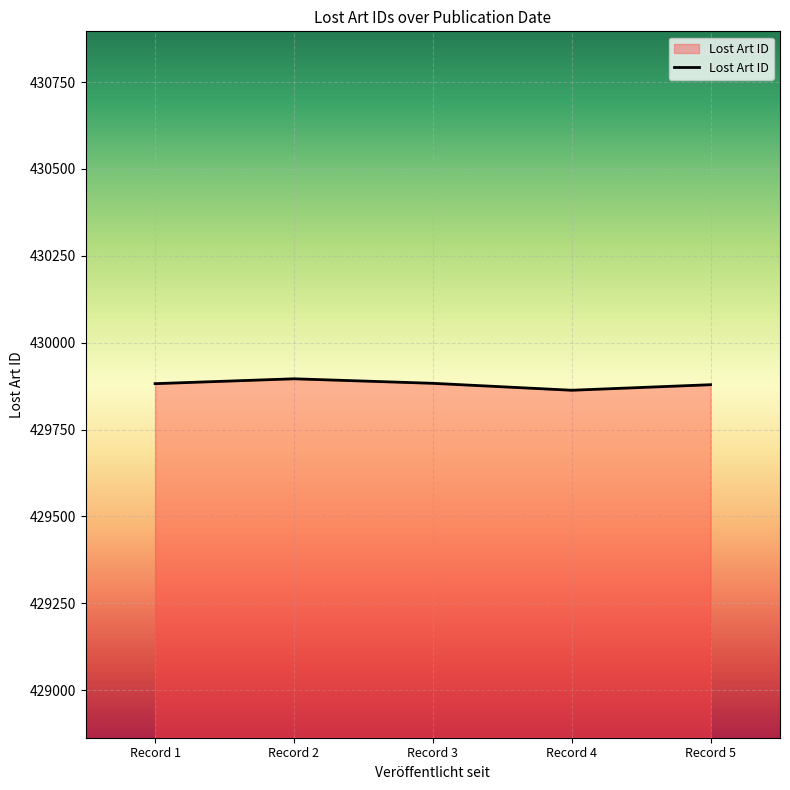

What is the ratio of the value at Record 3 to the value at Record 4?

1.0